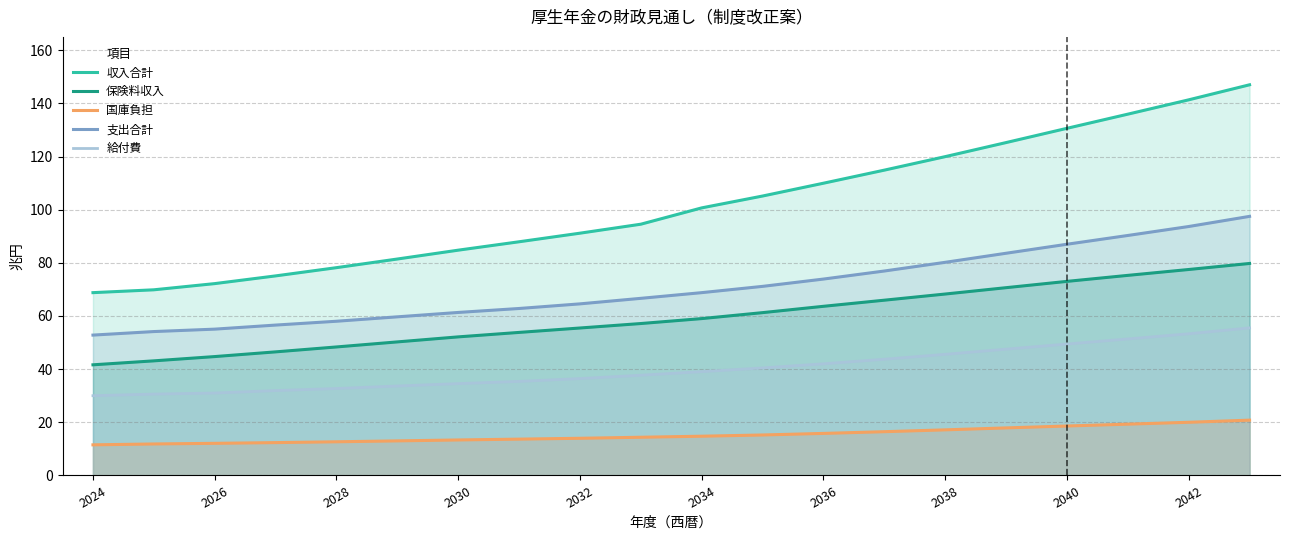

At which category does the chart reach its minimum across all series?

2024